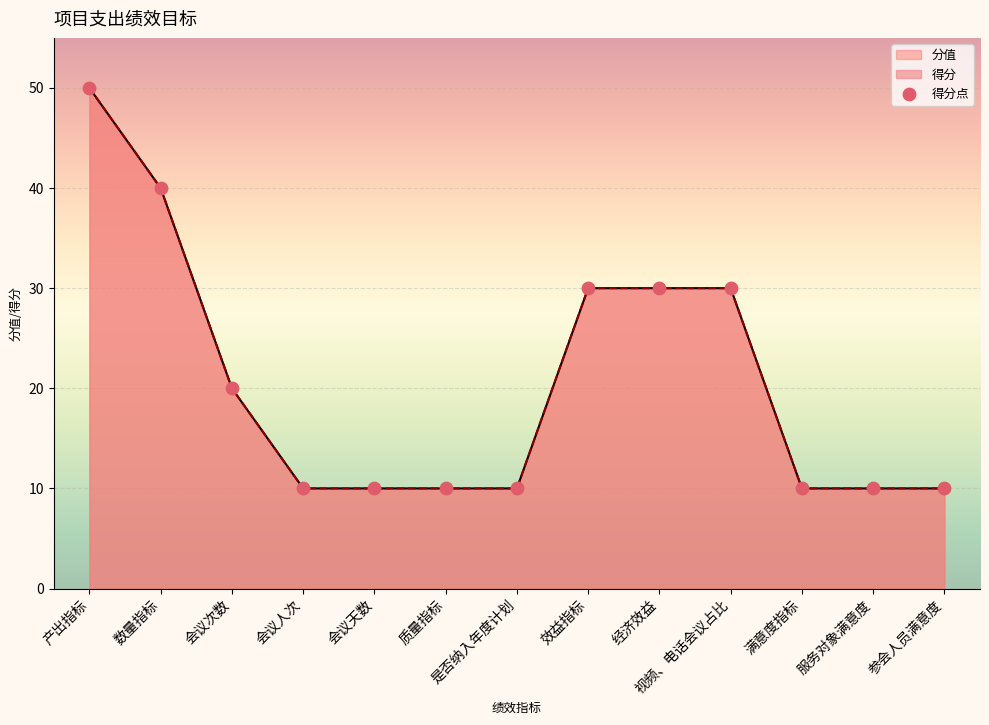

Approximately how many times larger is the value at 参会人员满意度 compared to 会议次数?

0.5